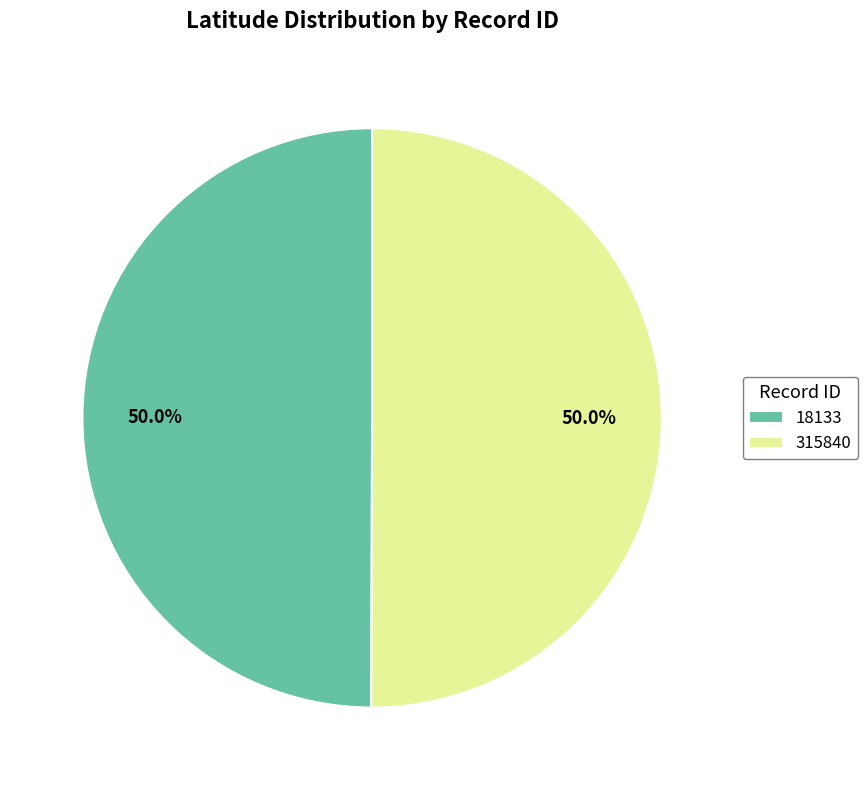

What percentage do 18133 and 315840 together represent?

100.0%